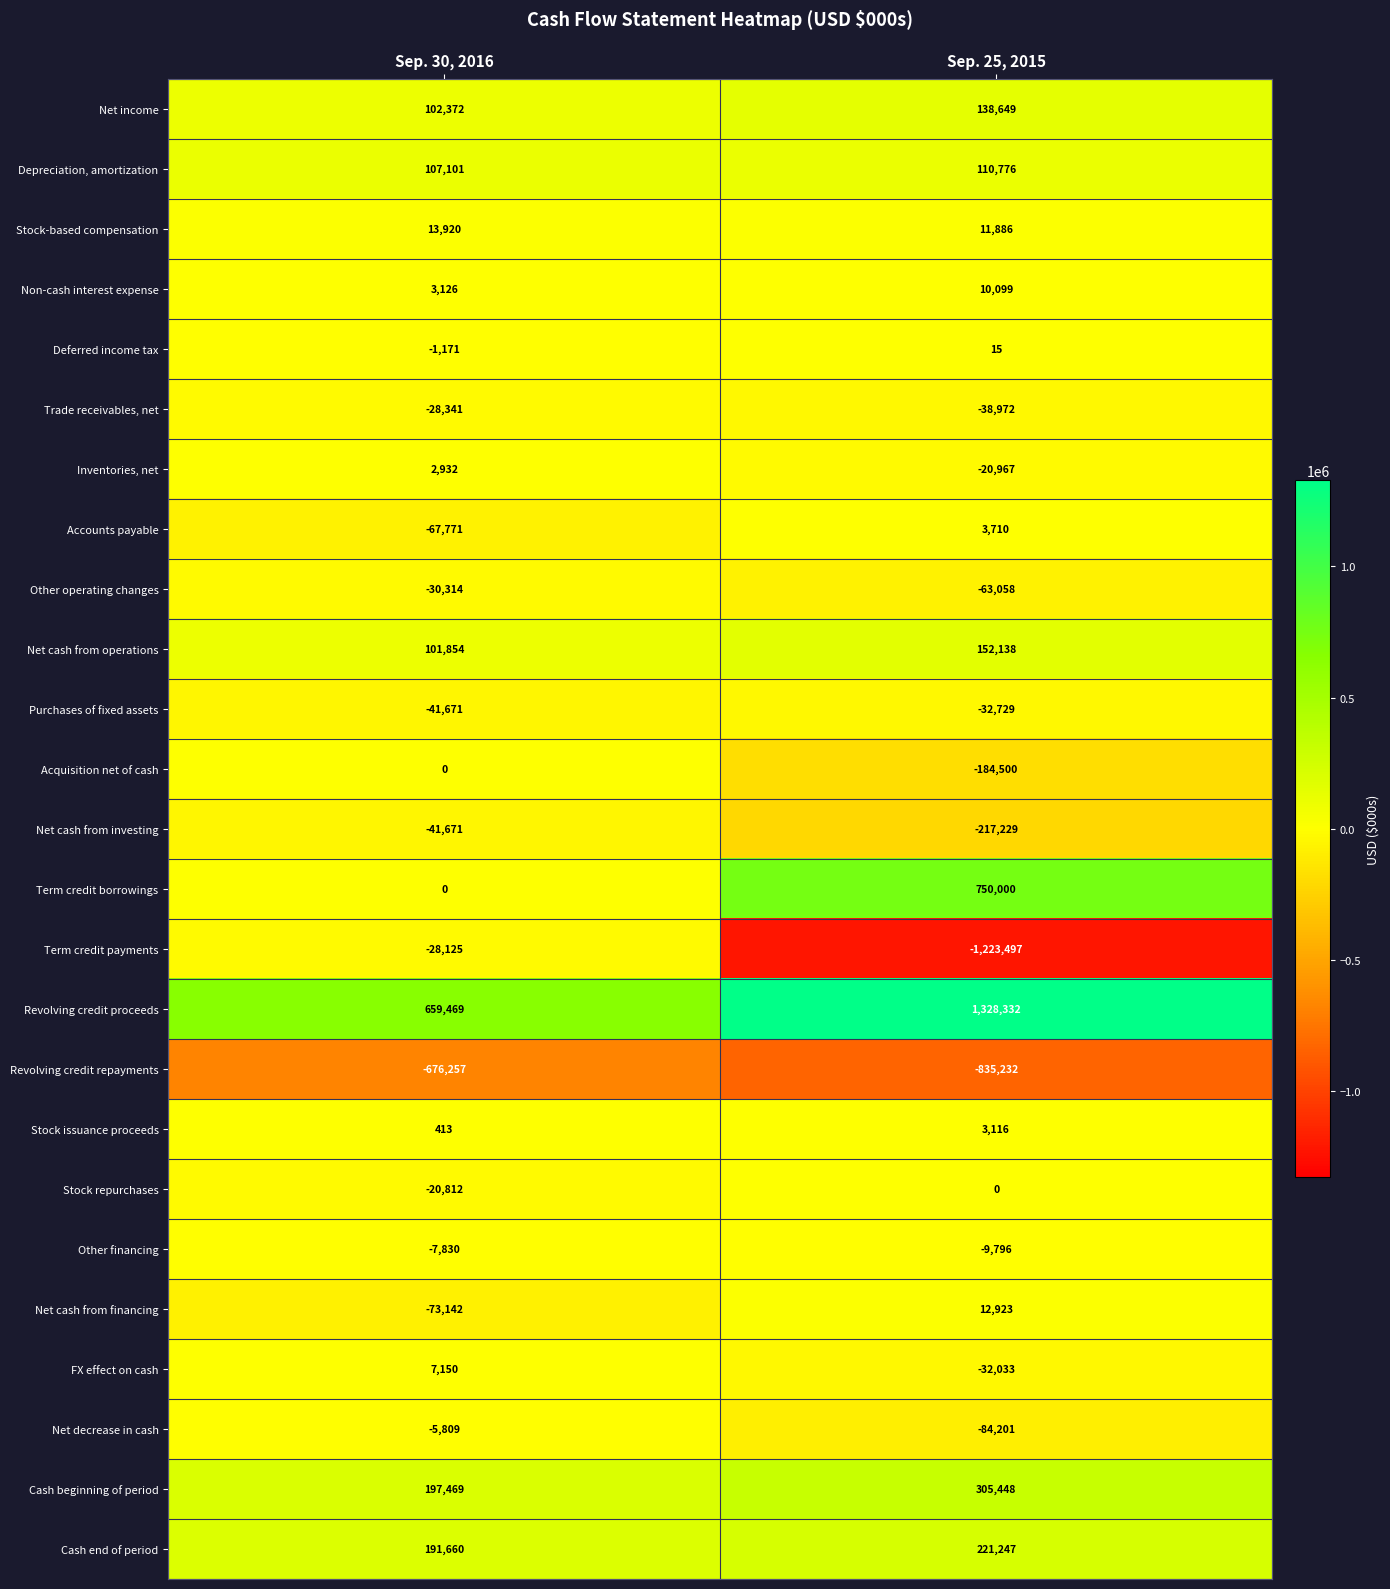

At which category is the sum across all series the highest?

Sep. 30, 2016